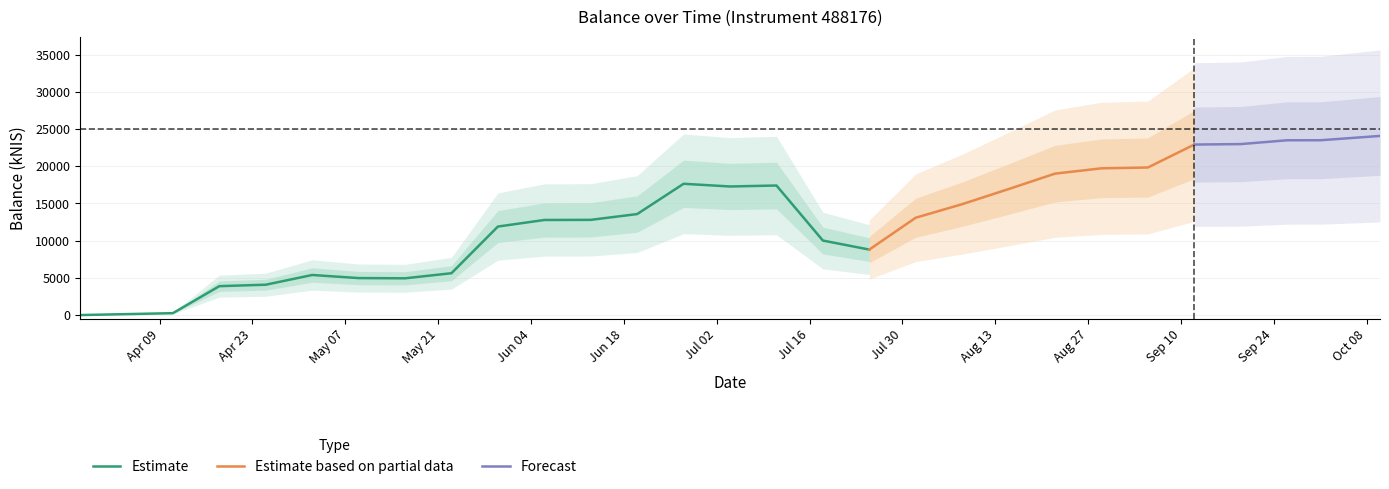

What is the label of the 19th point from the left?

2024-08-08